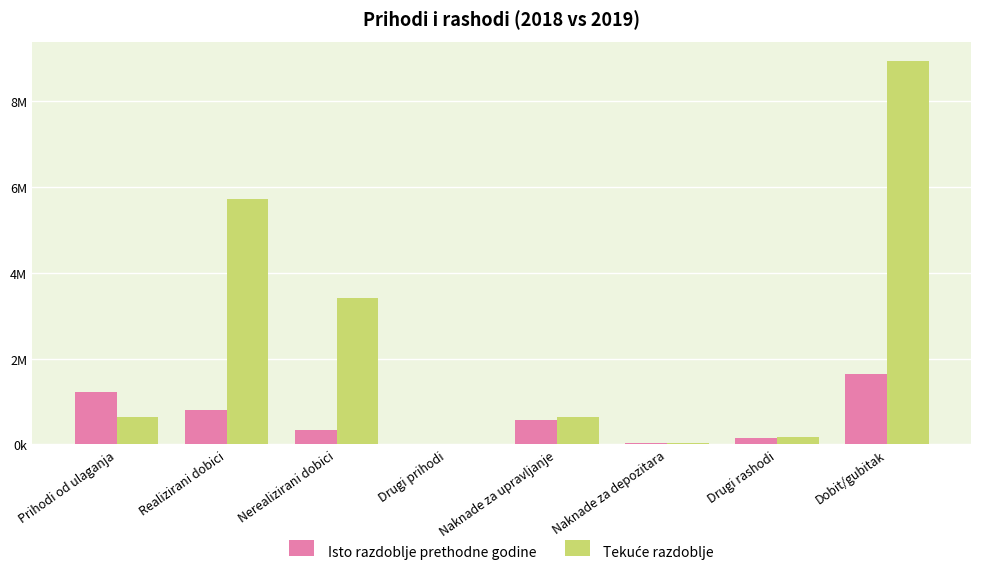

What is the difference between the highest and lowest values at Nerealizirani dobici?

3087901